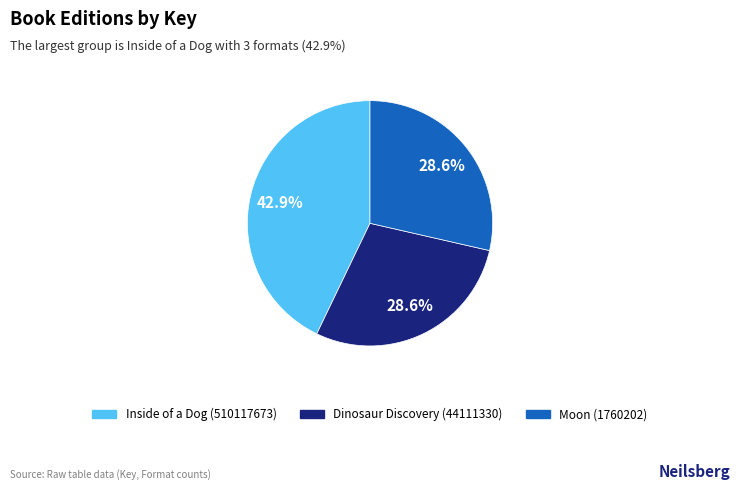

Combined, what portion of the pie is Inside of a Dog (510117673) and Moon (1760202)?

71.4%